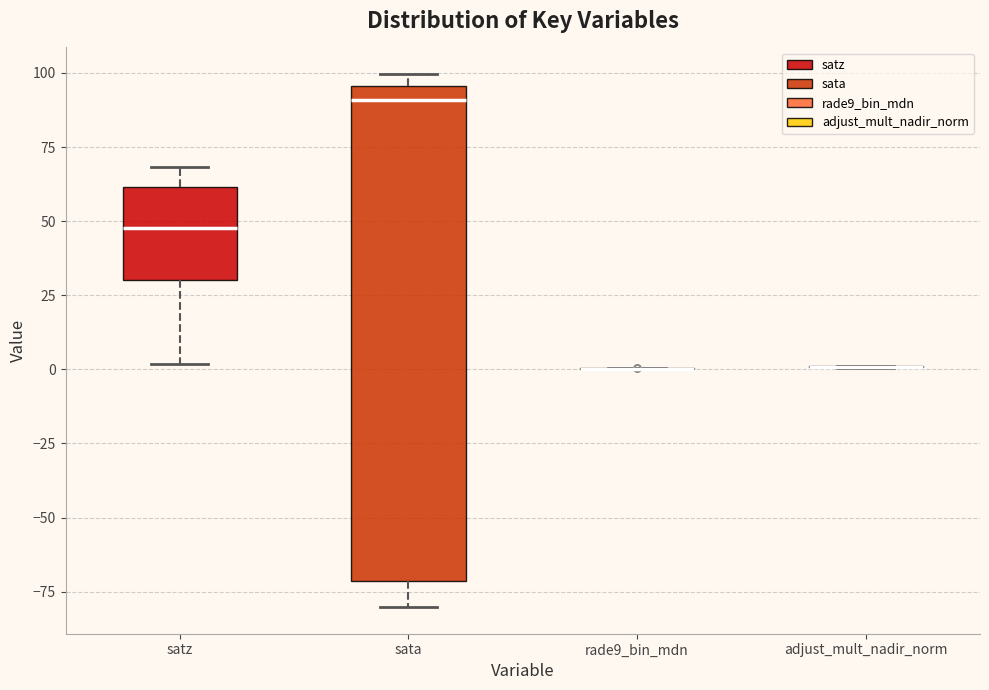

Reading left to right, read every box against the y-axis: the position of its median line, the range the box covers, and the ends of its whiskers. The values are not printed on the chart, so give them approximately, as read against the axis.

satz: median 50, box 30 to 60, whiskers 0 to 70
sata: median 90, box -70 to 95, whiskers -80 to 100
rade9_bin_mdn: box collapsed to a line at 0, whiskers 0 to 0
adjust_mult_nadir_norm: box collapsed to a line at 0, whiskers 0 to 0